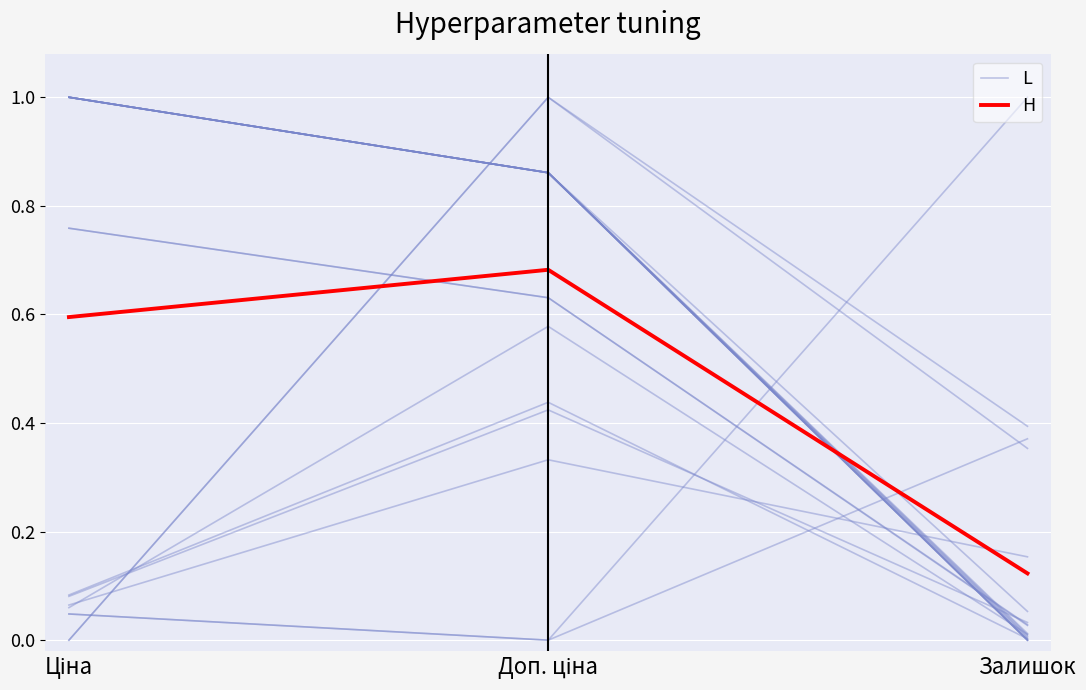

What is the approximate value of H at Залишок?

0.1